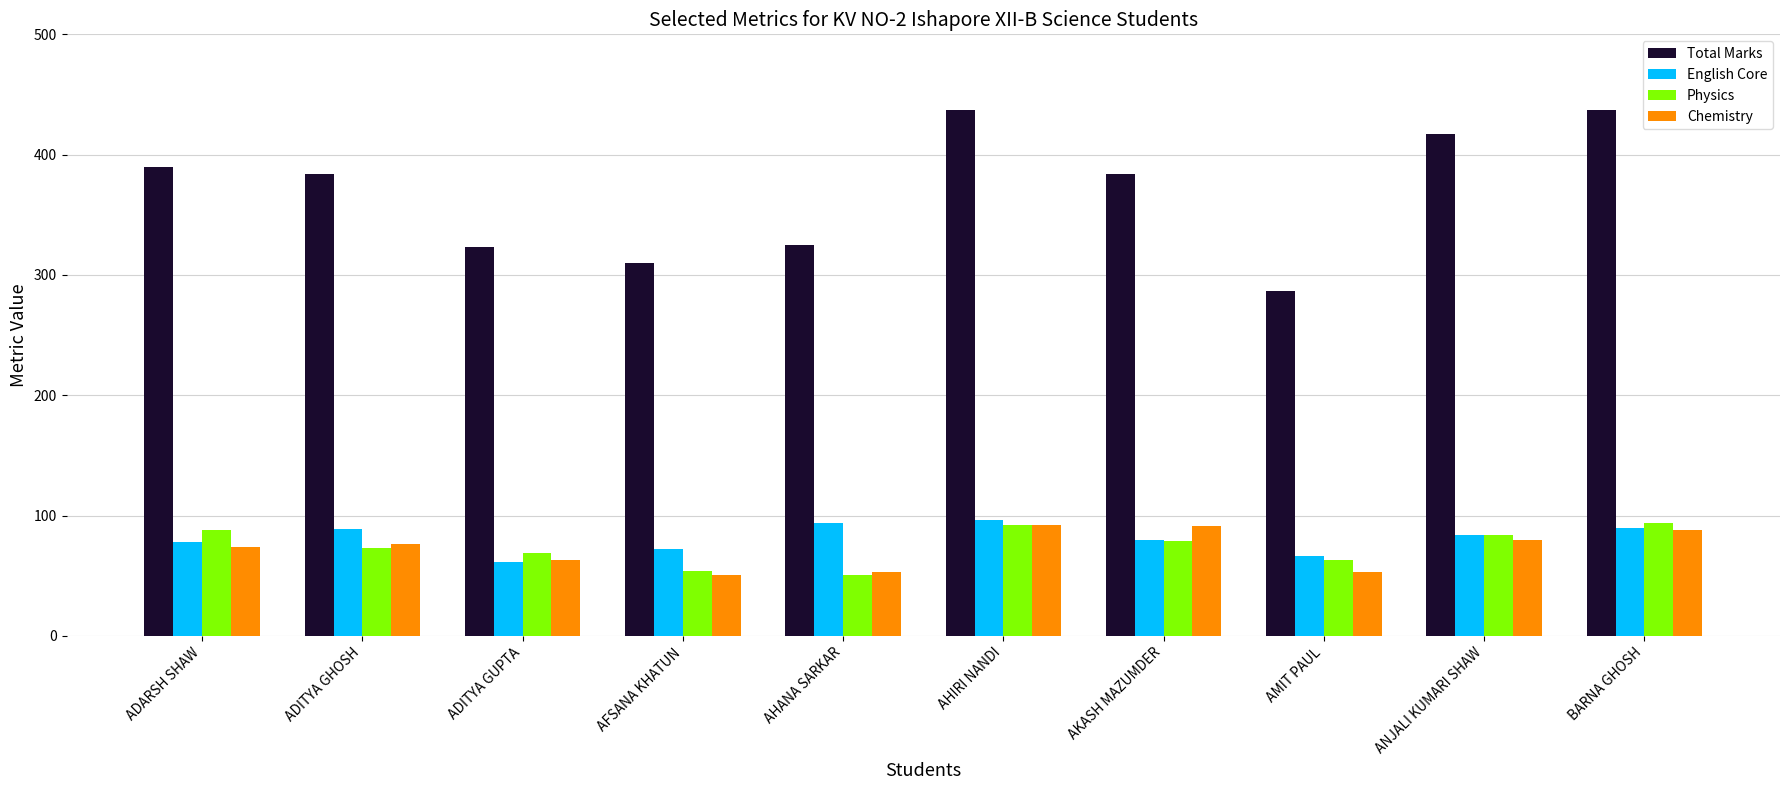

At how many categories does at least one series exceed 148?

10